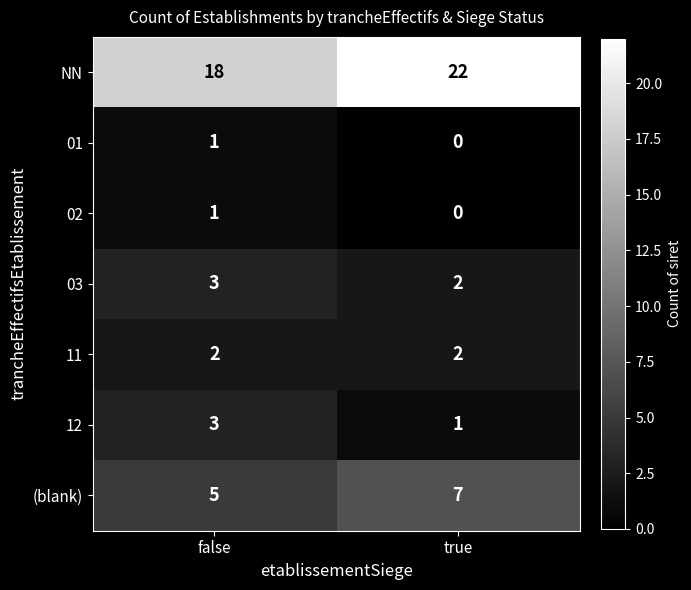

What is the sum of the 03 values at true and false?

5